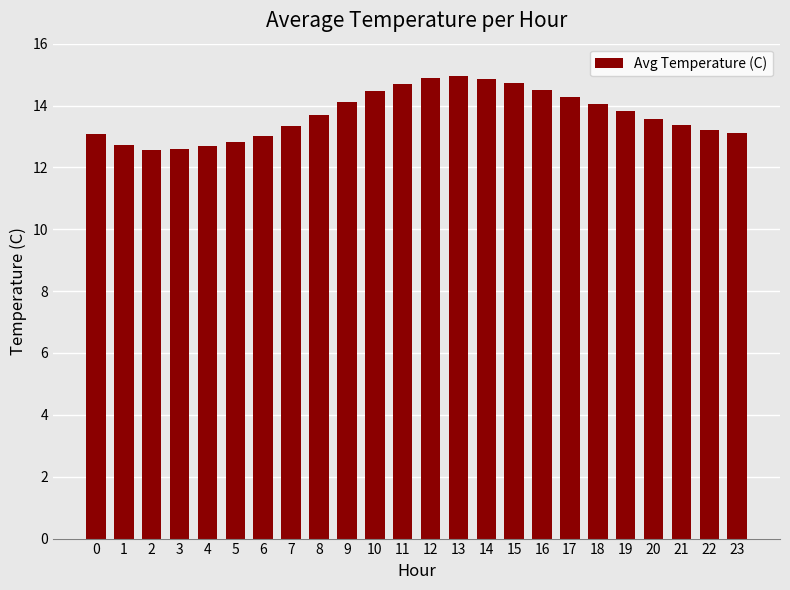

Between 6 and 16, which is larger?

16